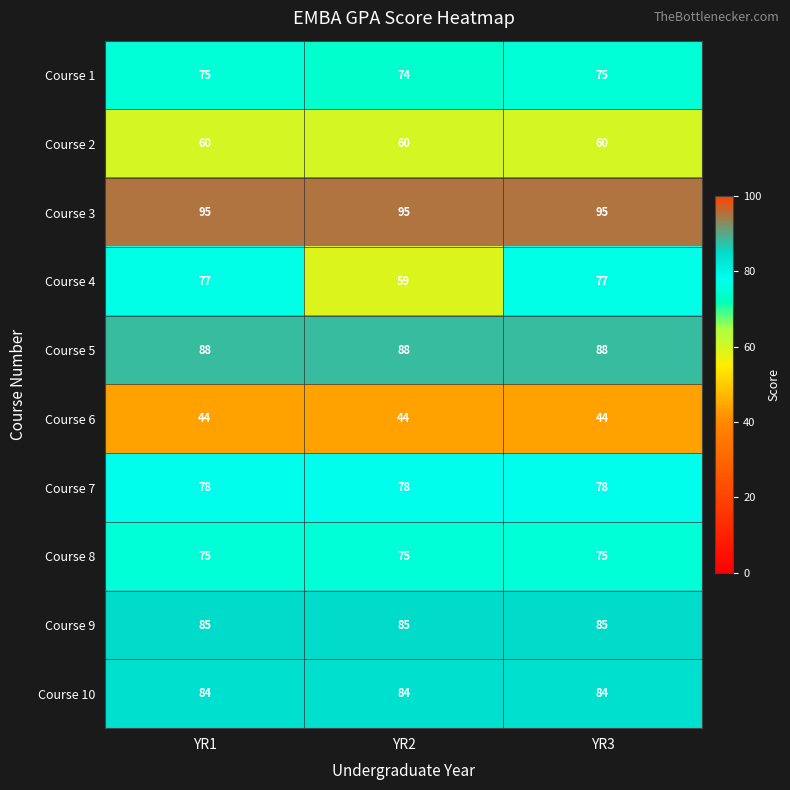

Is it true that Course 1 equals 75 at YR1?

True